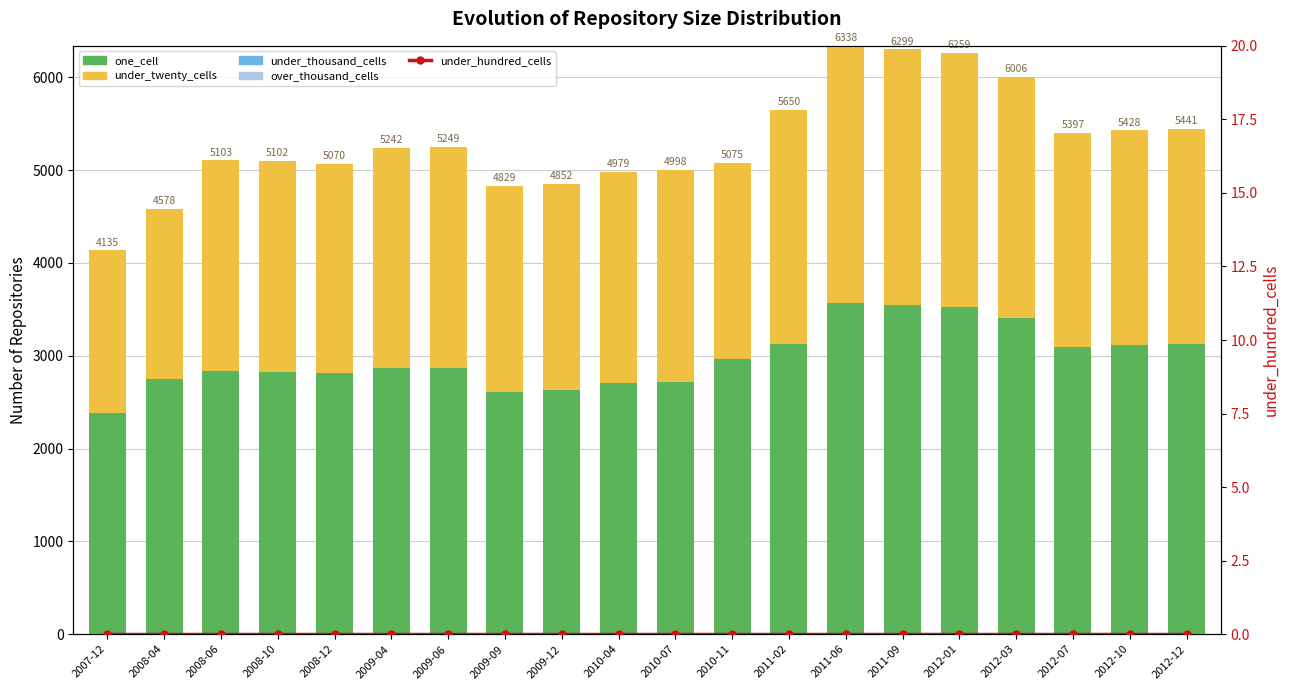

What is the label of the 13th bar from the left?

2011-02